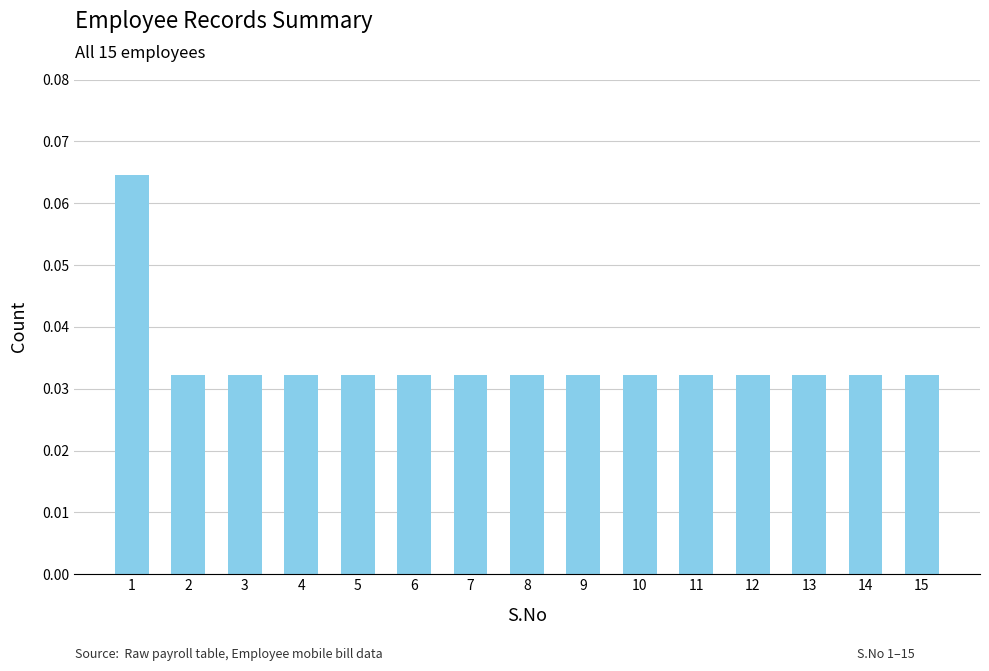

How many bars are there in total?

15